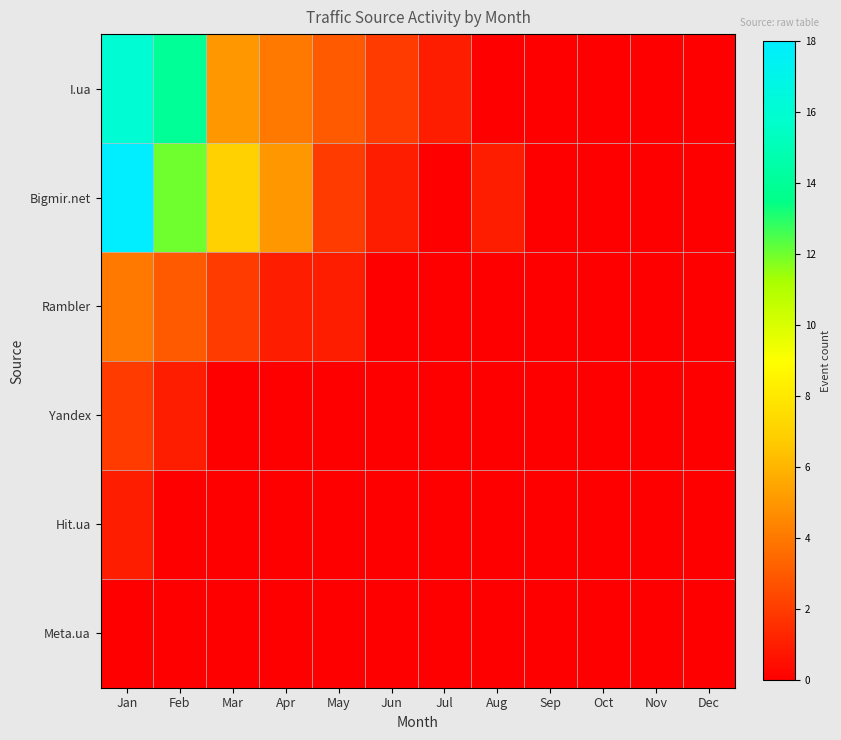

Between Jan and Apr, which is larger?

Jan